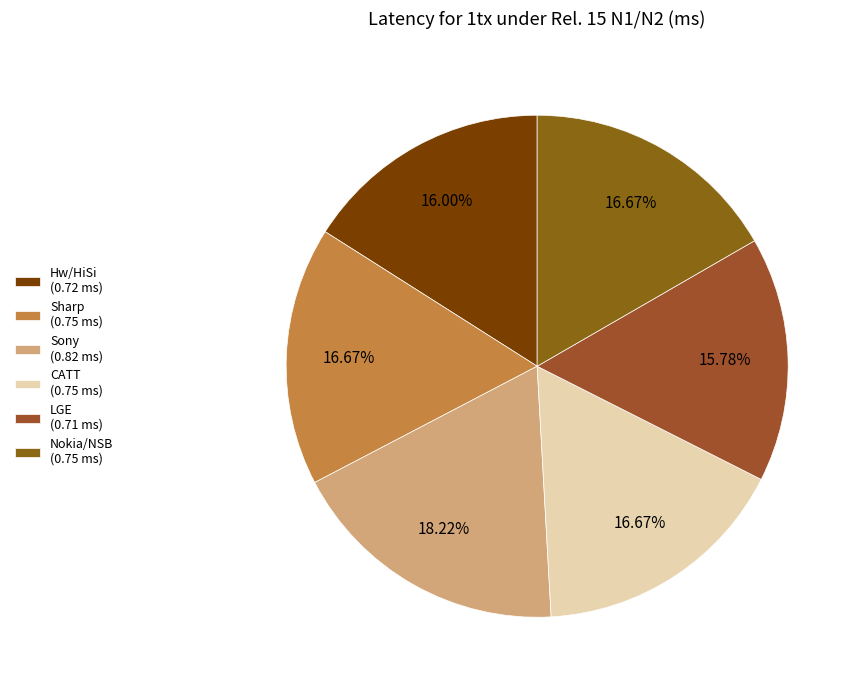

Which has a higher value, Hw/HiSi or Nokia/NSB?

Nokia/NSB